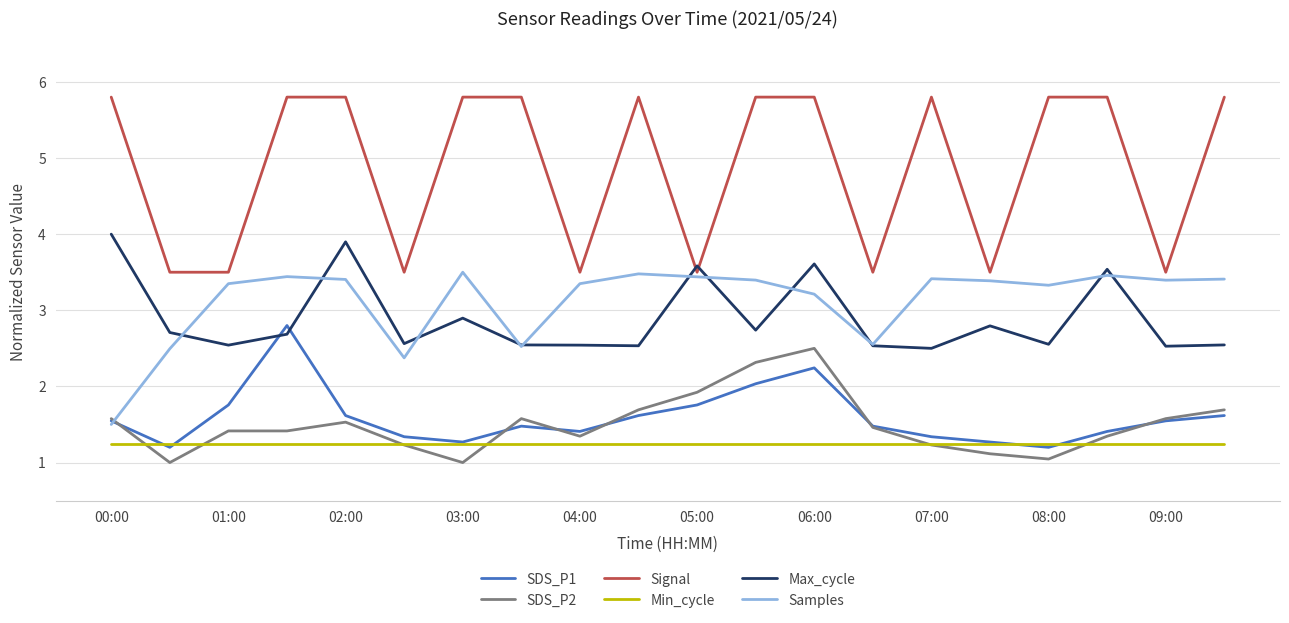

What is the greatest value displayed?

5.8